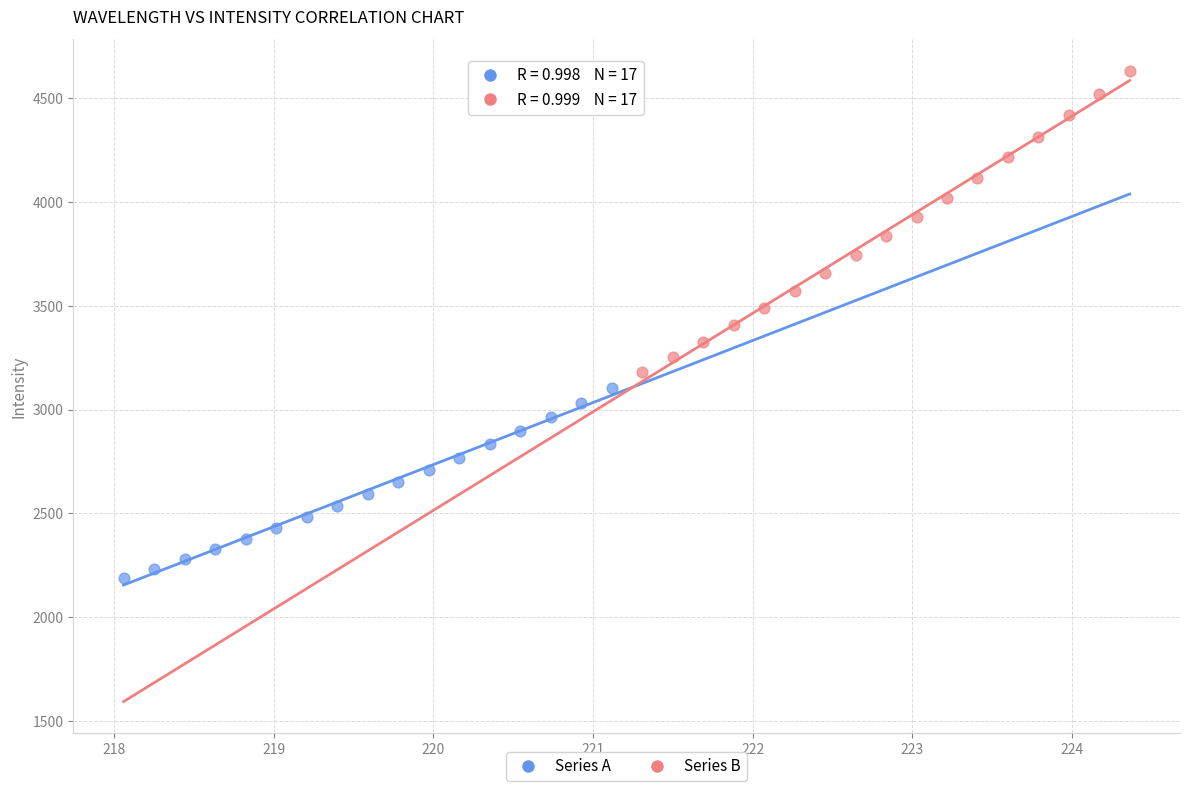

Which series has the largest Y range (max minus min)?

Series B